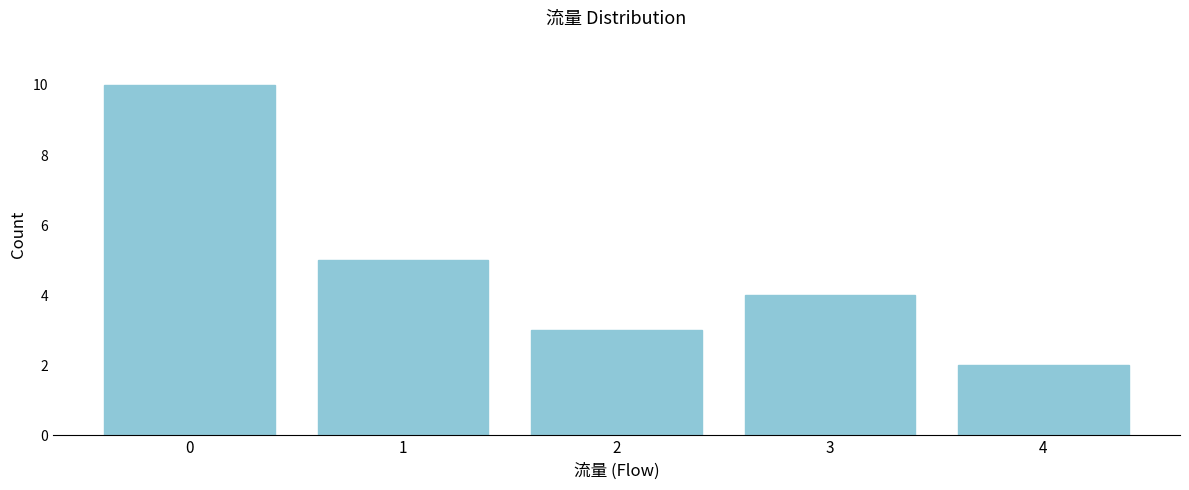

Reading left to right, list all the values displayed in this chart.

10	5	3	4	2